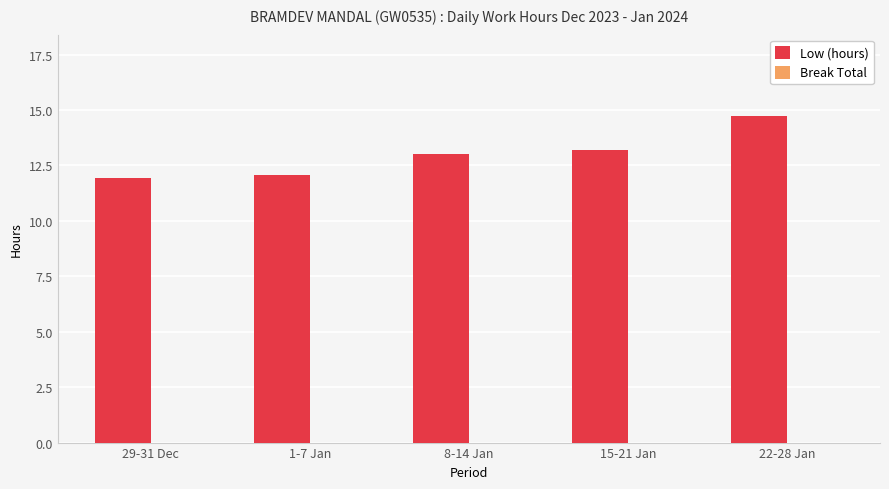

Reading right to left, list all the values displayed in this chart.

14.7	13.2	13.0	12.1	11.9